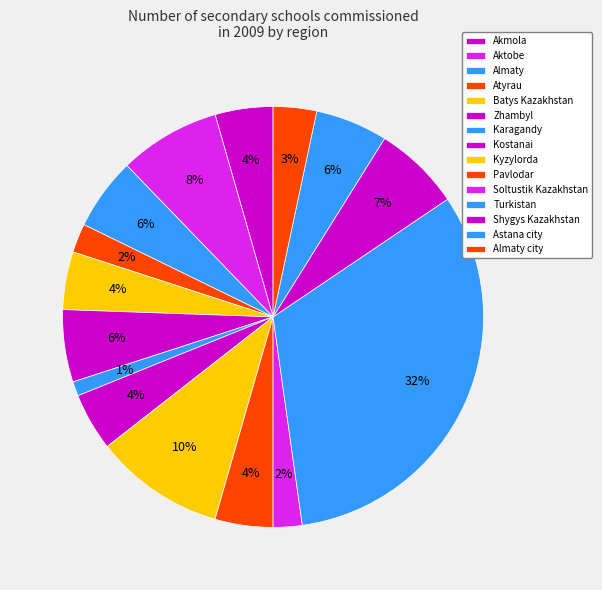

Is it true that Kostanai is 1% of the pie?

False